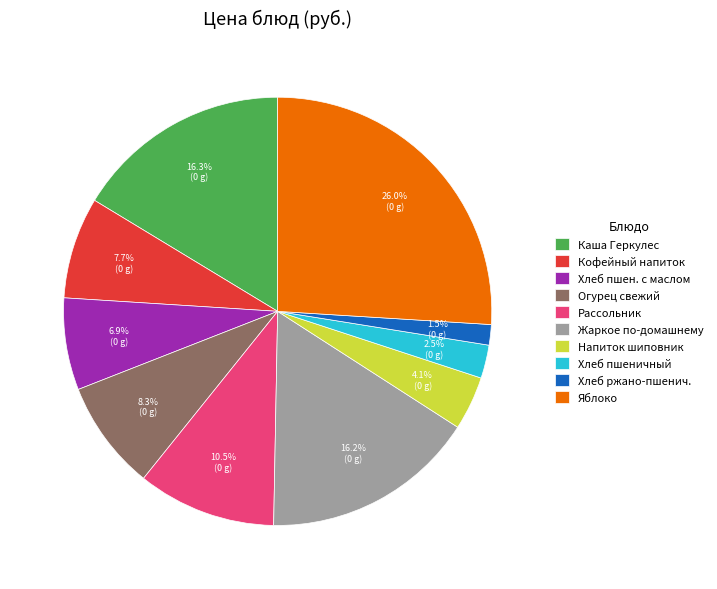

How many slices are in this pie chart?

10